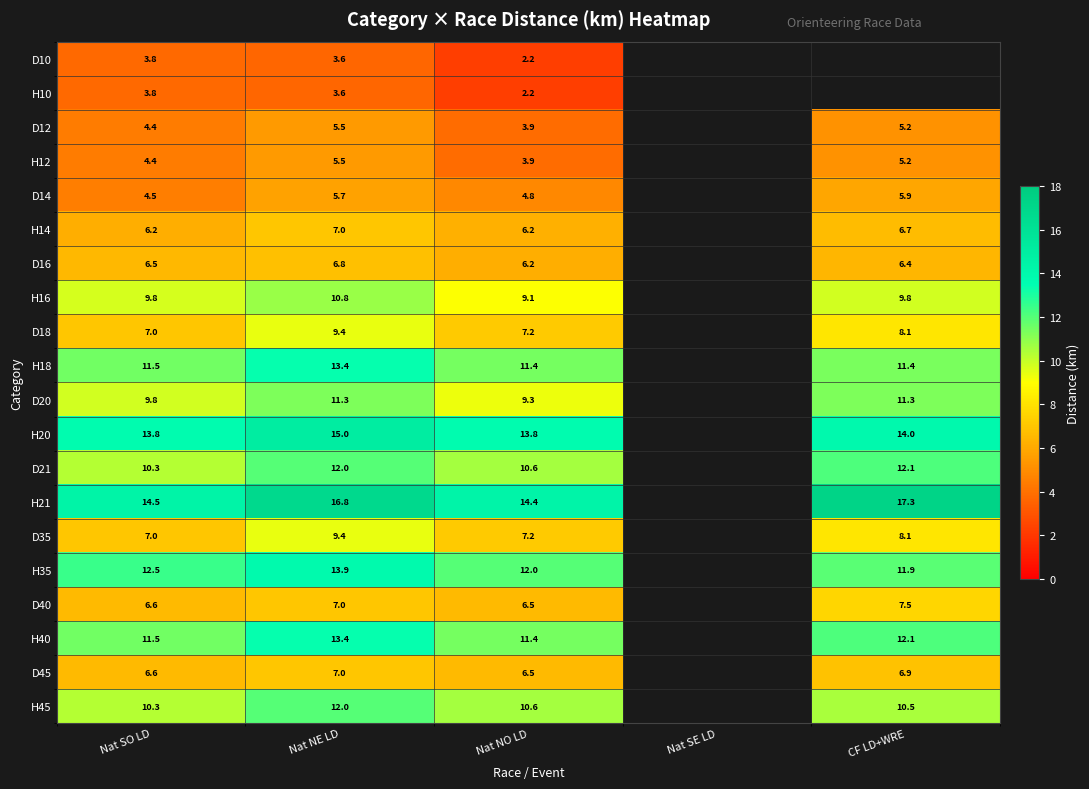

Which category has the highest value in the D14 series?

CF LD+WRE